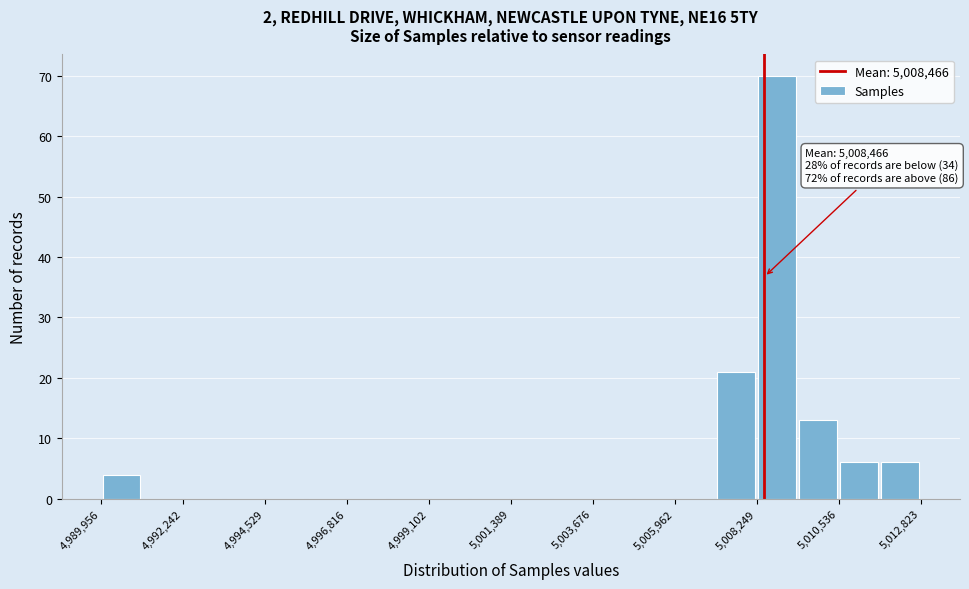

Around what value on the x-axis is the tallest bar? Give the approximate position of its centre, as read against the axis.

5009000